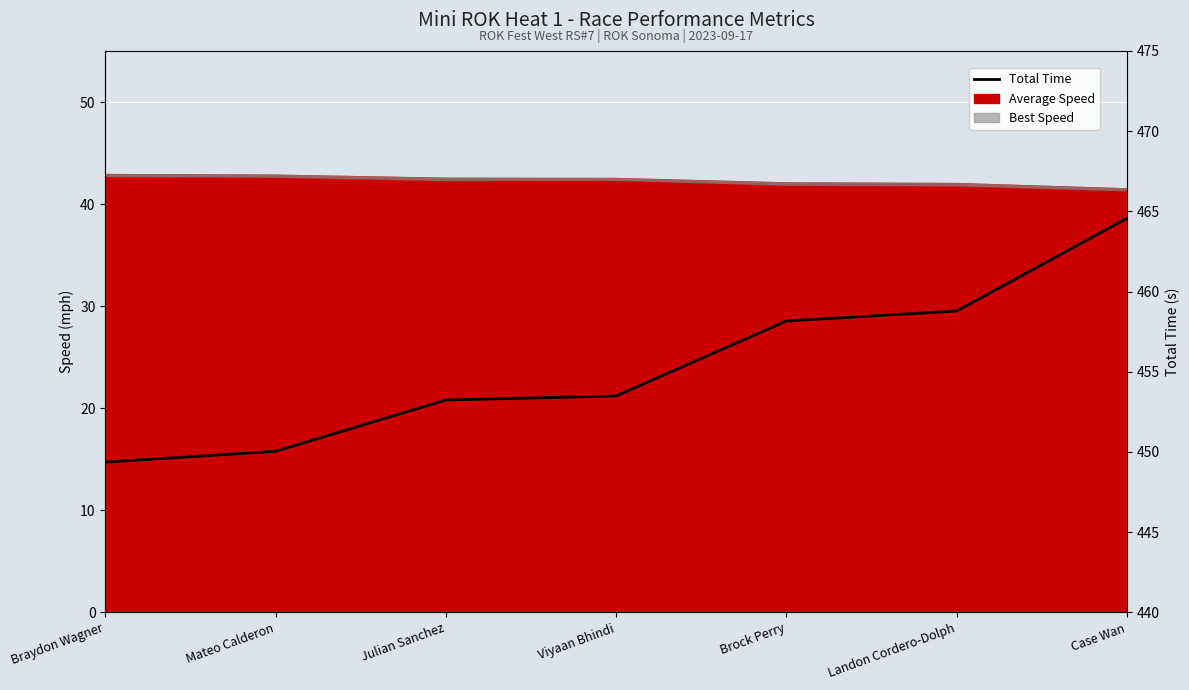

Is it true that the value at Viyaan Bhindi is 453.5?

True